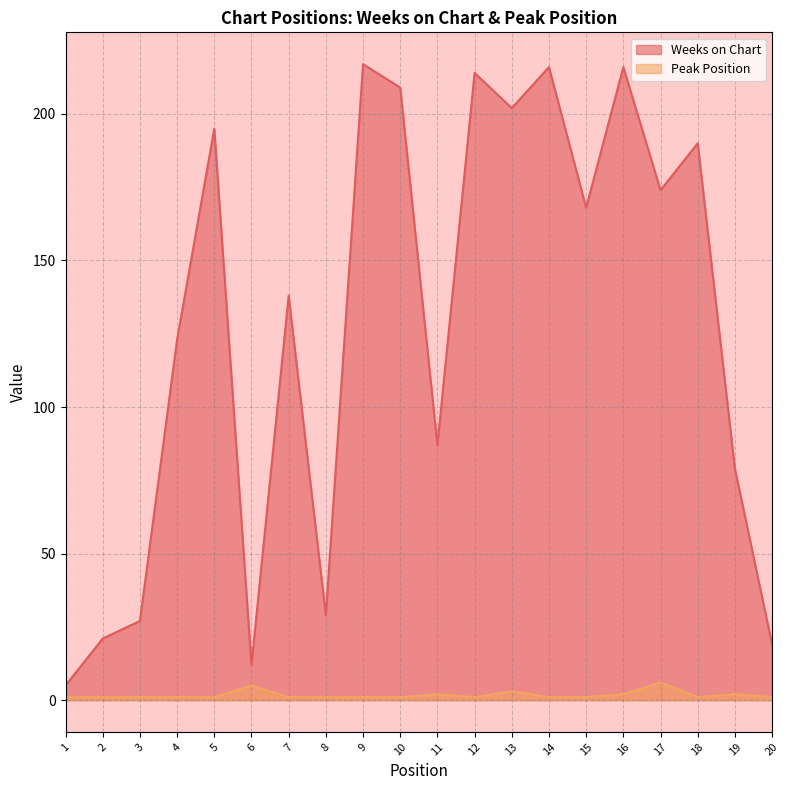

What is the average value of the Peak Position series?

2